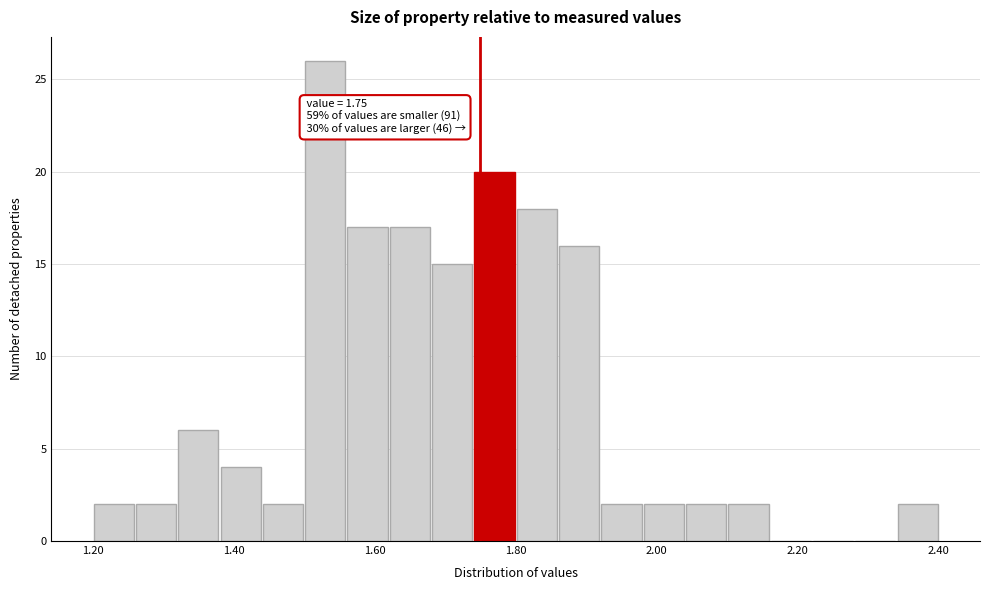

Around what value on the x-axis is the tallest bar? Give the approximate position of its centre, as read against the axis.

1.54